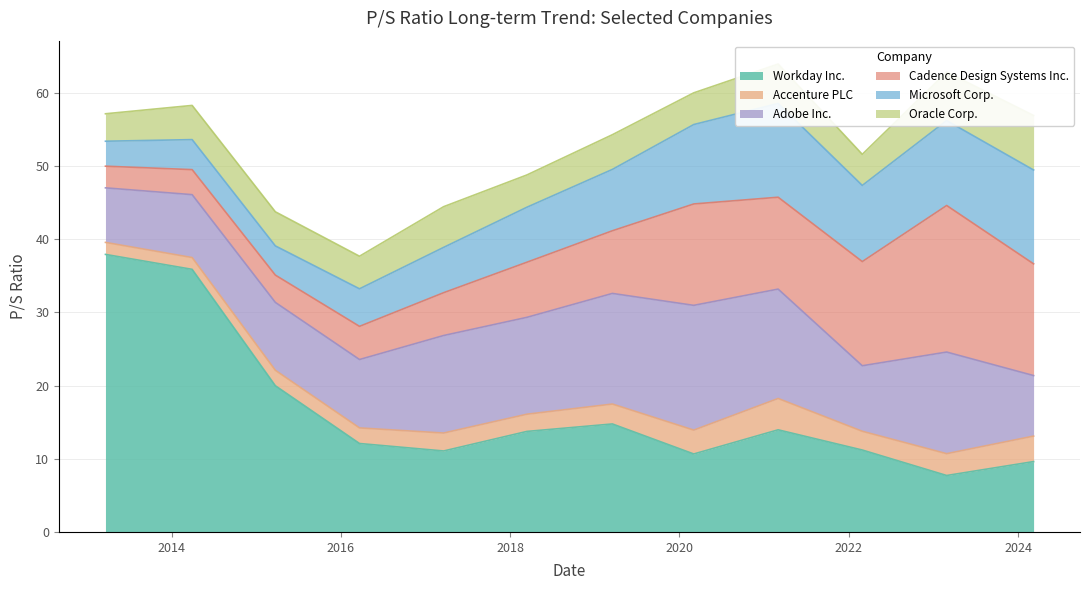

Reading left to right, extract all data points from this chart.

Workday Inc.: 2013-03-22=37.9	2014-03-31=35.9	2015-03-25=20.0	2016-03-22=12.1	2017-03-20=11.1	2018-03-14=13.7	2019-03-18=14.8	2020-03-03=10.7	2021-03-02=13.9	2022-02-28=11.2	2023-02-27=7.7	2024-03-08=9.6
Accenture PLC: 2013-03-22=1.6	2014-03-31=1.6	2015-03-25=2.1	2016-03-22=2.1	2017-03-20=2.5	2018-03-14=2.4	2019-03-18=2.7	2020-03-03=3.3	2021-03-02=4.3	2022-02-28=2.6	2023-02-27=3.0	2024-03-08=3.5
Adobe Inc.: 2013-03-22=7.5	2014-03-31=8.6	2015-03-25=9.3	2016-03-22=9.3	2017-03-20=13.3	2018-03-14=13.2	2019-03-18=15.1	2020-03-03=17.0	2021-03-02=14.9	2022-02-28=8.9	2023-02-27=13.9	2024-03-08=8.3
Cadence Design Systems Inc.: 2013-03-22=3.0	2014-03-31=3.4	2015-03-25=3.7	2016-03-22=4.5	2017-03-20=5.8	2018-03-14=7.5	2019-03-18=8.6	2020-03-03=13.8	2021-03-02=12.6	2022-02-28=14.2	2023-02-27=20.0	2024-03-08=15.3
Microsoft Corp.: 2013-03-22=3.4	2014-03-31=4.1	2015-03-25=4.0	2016-03-22=5.1	2017-03-20=6.2	2018-03-14=7.5	2019-03-18=8.4	2020-03-03=10.8	2021-03-02=12.8	2022-02-28=10.4	2023-02-27=11.6	2024-03-08=12.8
Oracle Corp.: 2013-03-22=3.8	2014-03-31=4.7	2015-03-25=4.7	2016-03-22=4.5	2017-03-20=5.6	2018-03-14=4.4	2019-03-18=4.7	2020-03-03=4.3	2021-03-02=5.4	2022-02-28=4.2	2023-02-27=6.6	2024-03-08=7.4